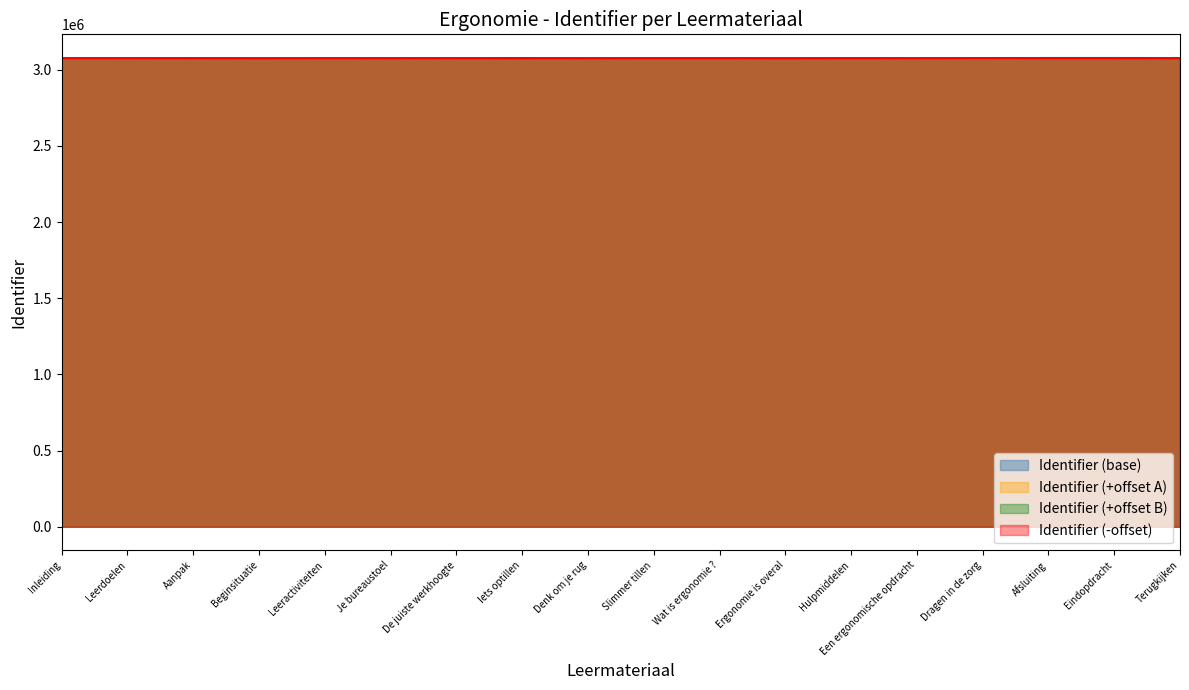

What is the value of the 2nd point from the left?

3075466